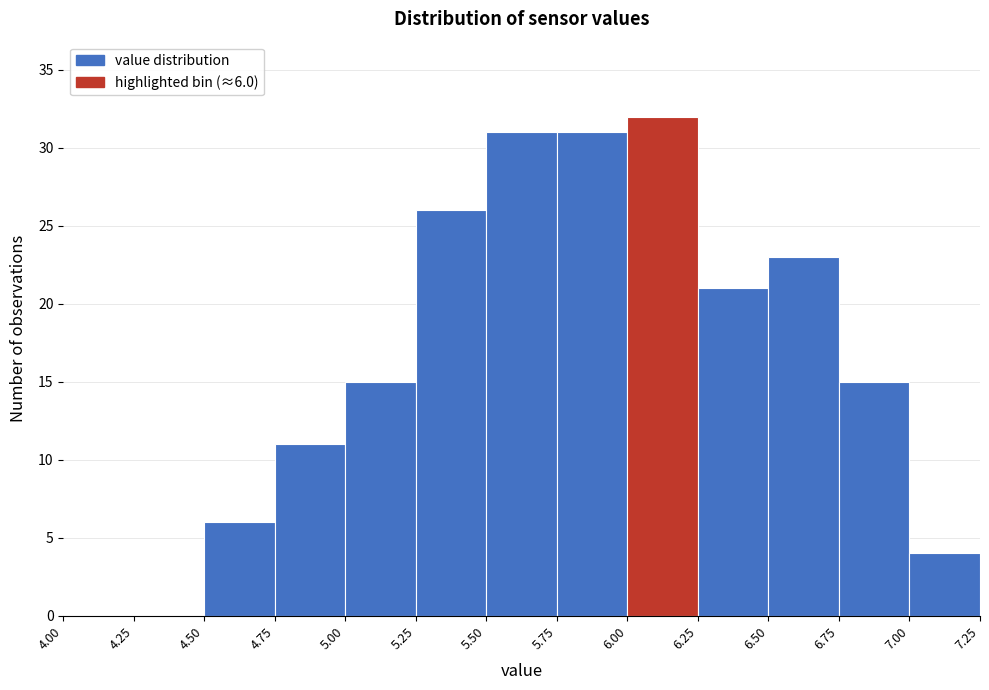

Which range on the x-axis has the tallest bar?

6.00 to 6.25